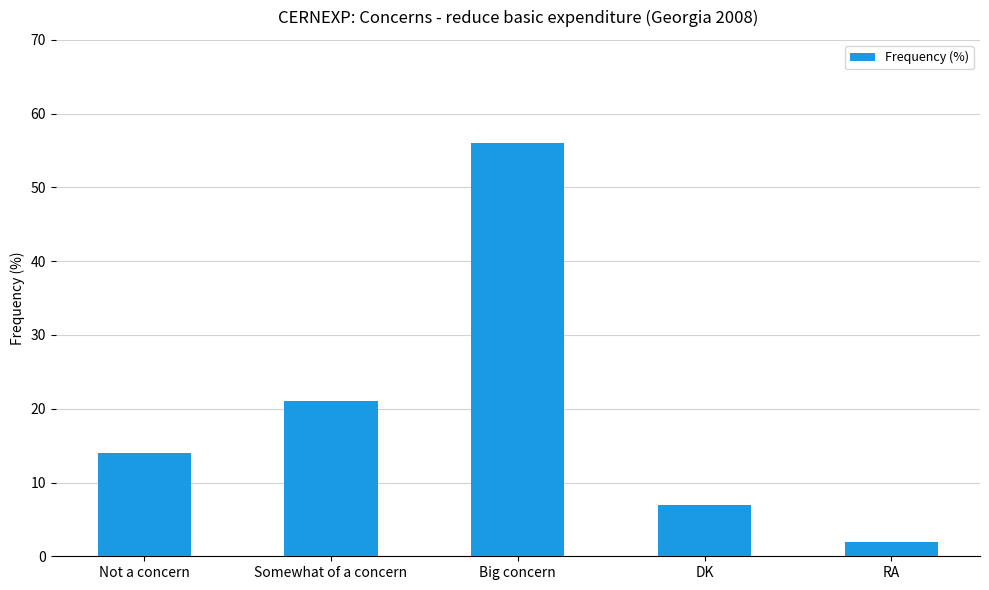

Which label corresponds to the smallest value in the chart?

RA